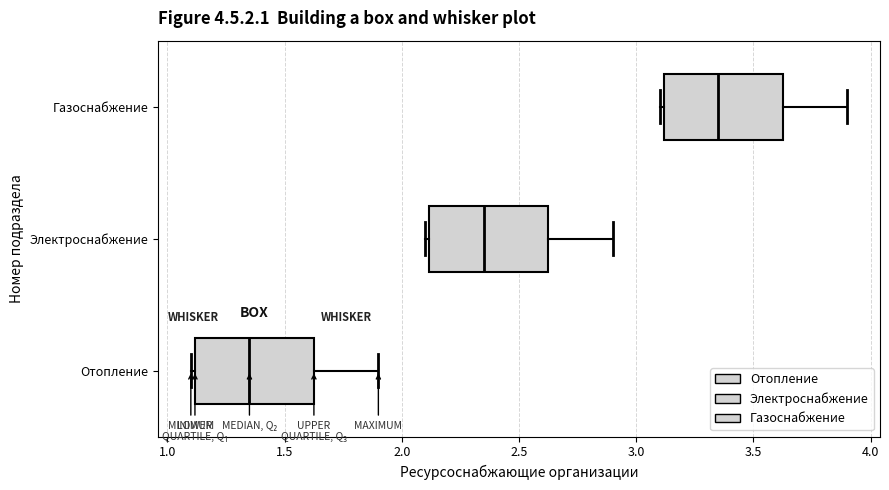

Reading bottom to top, transcribe this box plot: for each box, give where its median line is, the range the box spans, and where its two whiskers end, as read against the x-axis. The values are not printed on the chart, so give them approximately, as read against the axis.

Отопление: median 1.35, box 1.10 to 1.65, whiskers 1.10 (just left of the box's left edge) to 1.90
Электроснабжение: median 2.35, box 2.10 to 2.65, whiskers 2.10 (just left of the box's left edge) to 2.90
Газоснабжение: median 3.35, box 3.10 to 3.65, whiskers 3.10 (just left of the box's left edge) to 3.90